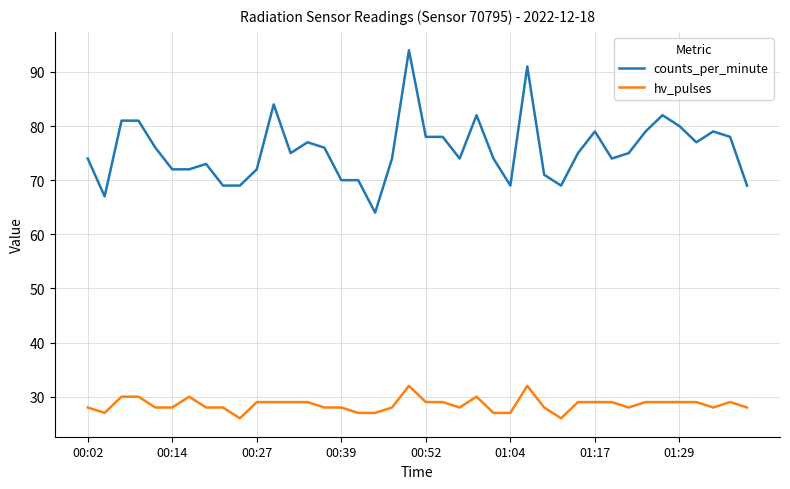

What is the highest value of the counts_per_minute series?

94